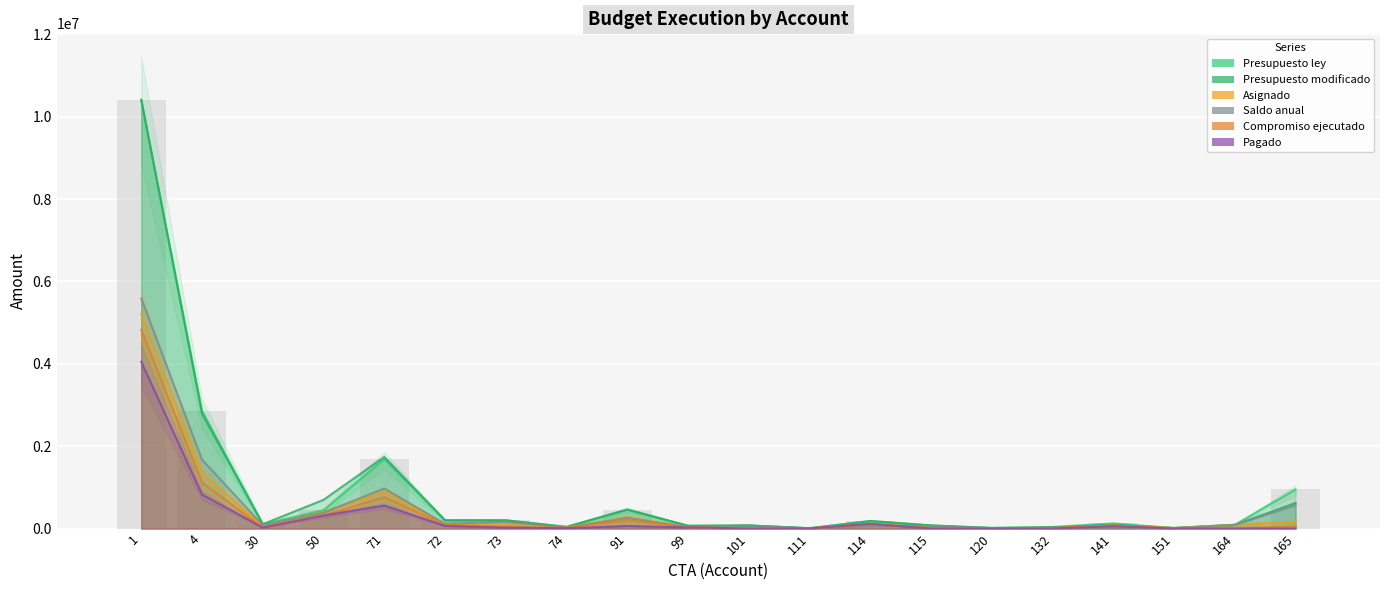

List the labels in order of Saldo anual value, largest first.

1, 4, 71, 165, 50, 91, 73, 72, 164, 30, 101, 114, 115, 99, 74, 132, 141, 151, 120, 111